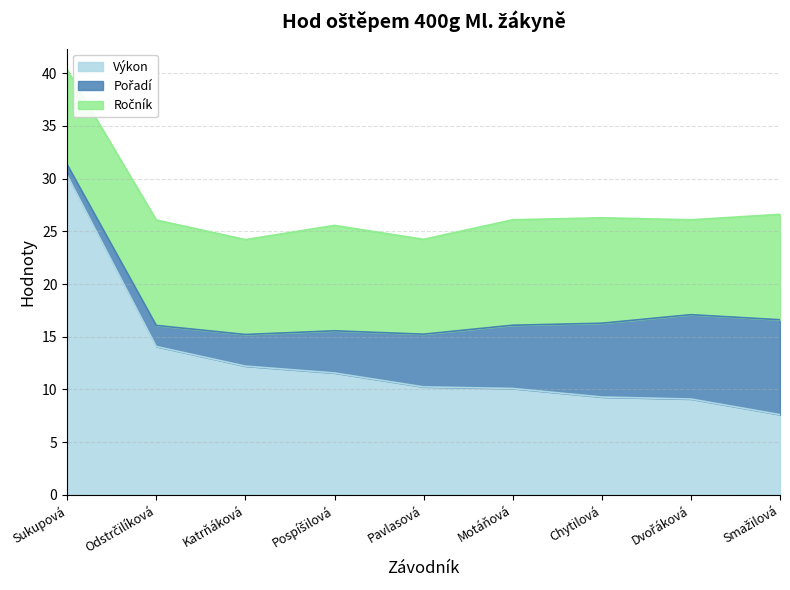

What is the difference between the highest and lowest values at Pavlasová?

5.2